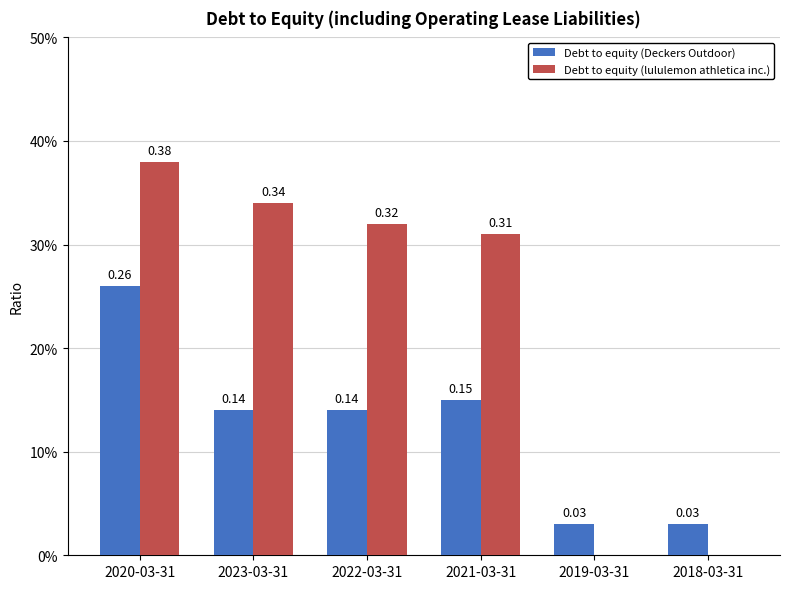

What is the total value across all series at 2020-03-31?

0.6